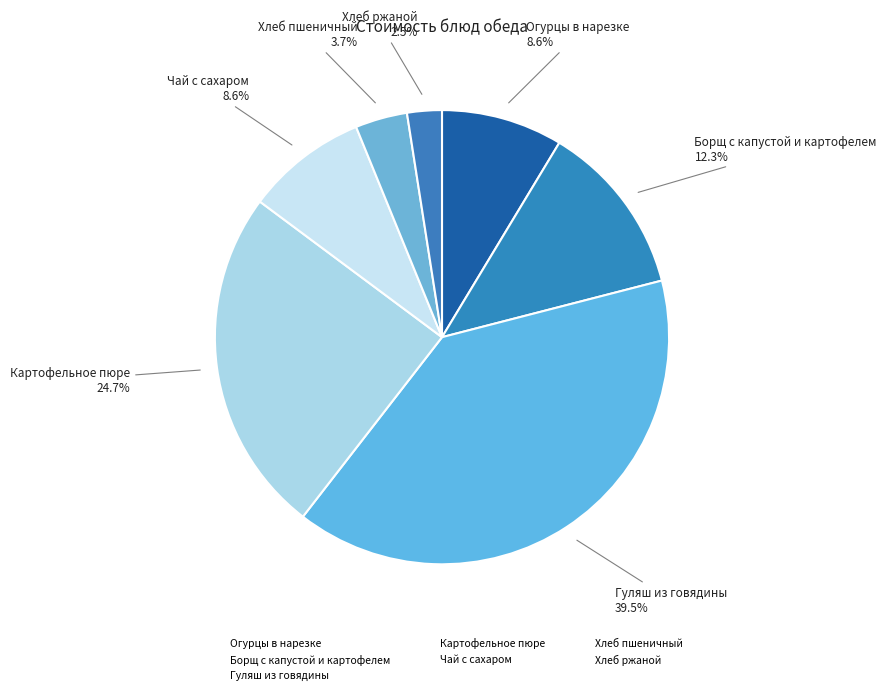

True or false: Хлеб ржаной accounts for 2% of the total.

True